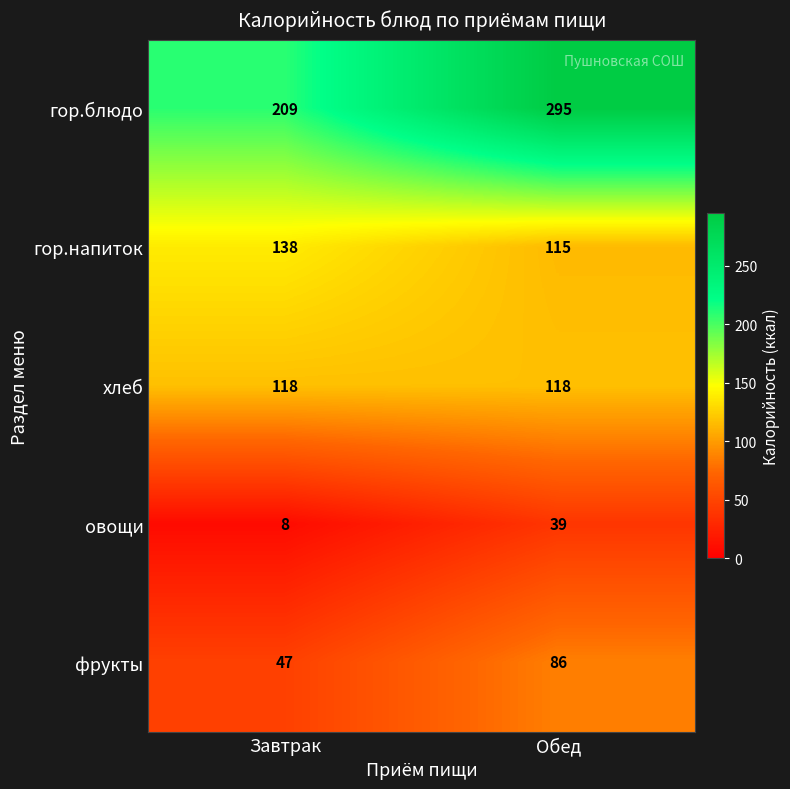

What is the total value across all series at Обед?

653